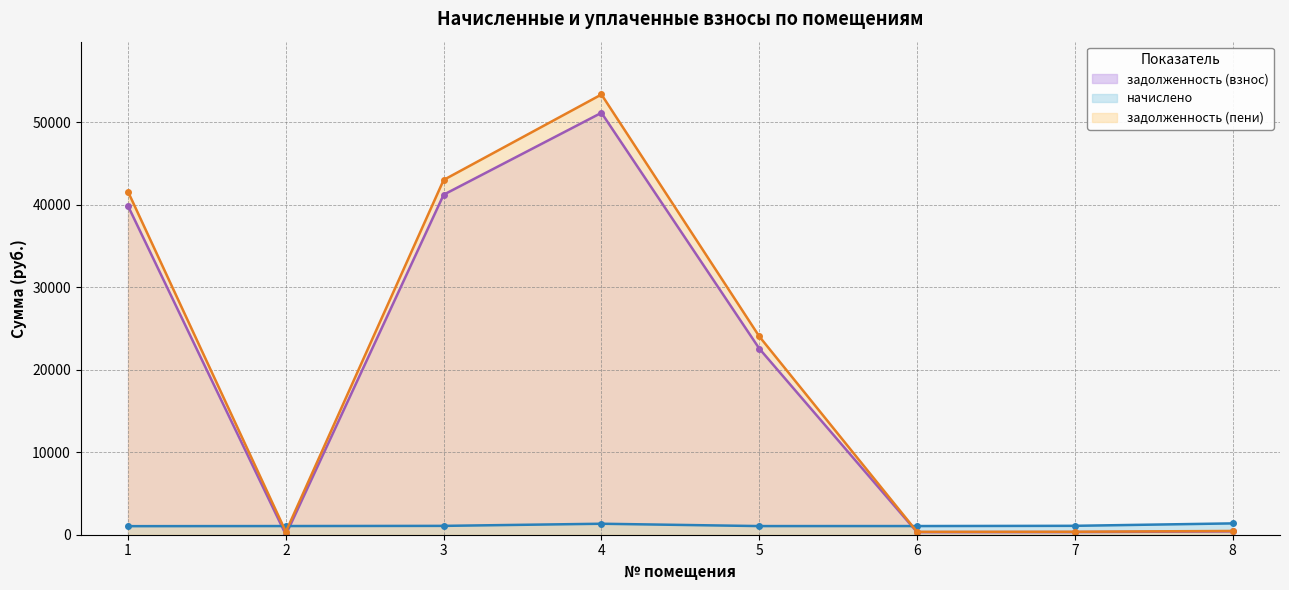

Reading left to right, what are all the values shown in this chart?

задолженность (взнос): 1=39862.1	2=0.0	3=41241.3	4=51172.4	5=22579.1	6=310.6	7=319.1	8=406.0
начислено: 1=1036.9	2=1051.3	3=1072.8	4=1331.2	5=1047.7	6=1051.3	7=1080.0	8=1374.2
задолженность (пени): 1=41591.7	2=350.4	3=43030.8	4=53392.8	5=24052.3	6=350.4	7=360.0	8=458.1